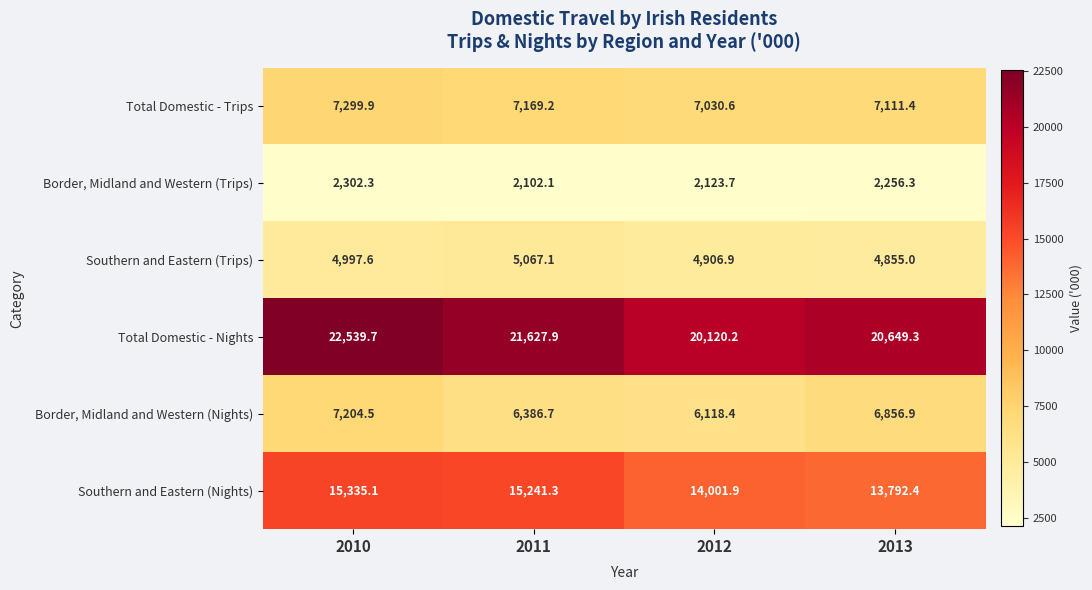

What is the difference between the maximum and minimum values in the Border, Midland and Western (Trips) series?

200.2